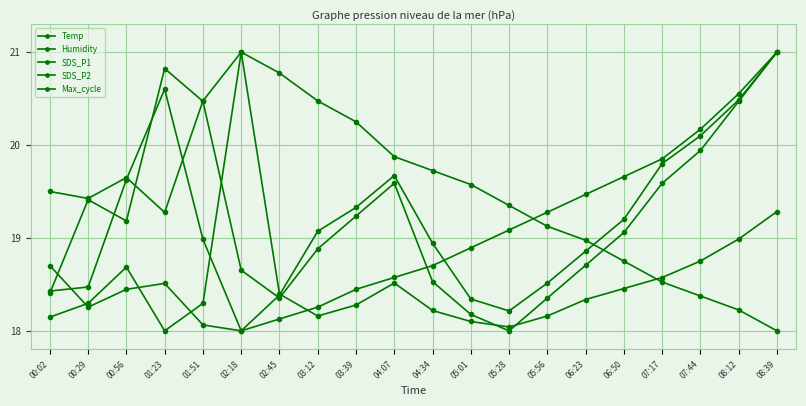

How many categories are shown in the chart?

20